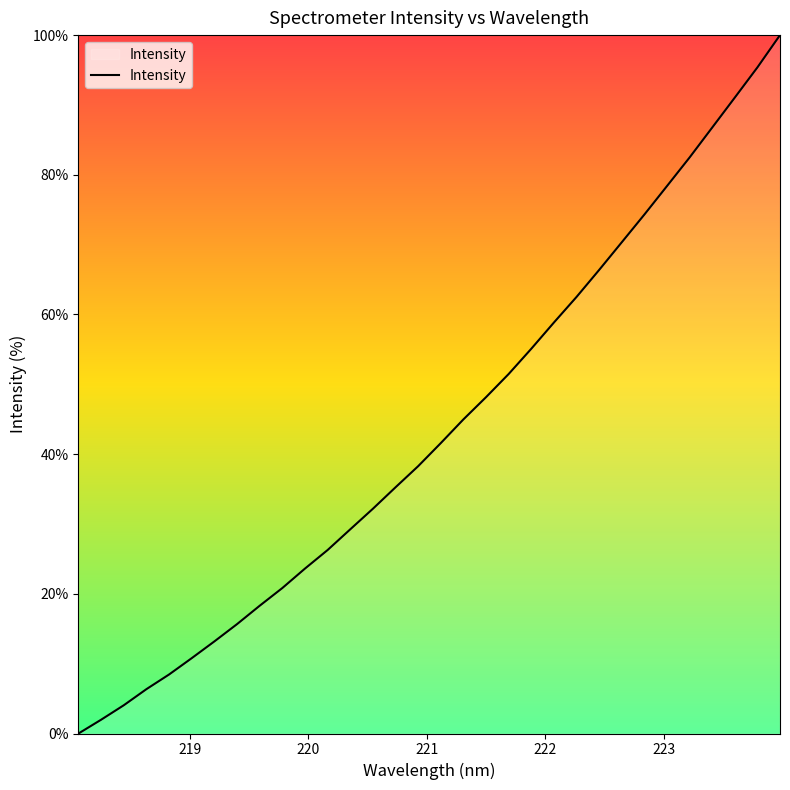

What is the difference between the maximum and minimum values?

100.0